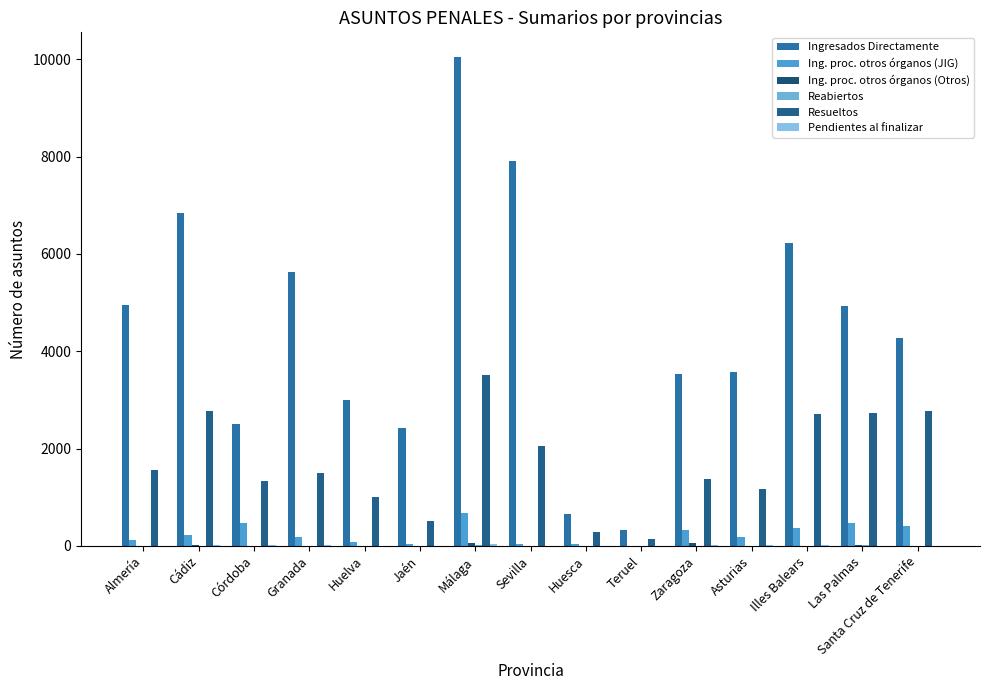

How many series are shown in this chart?

6